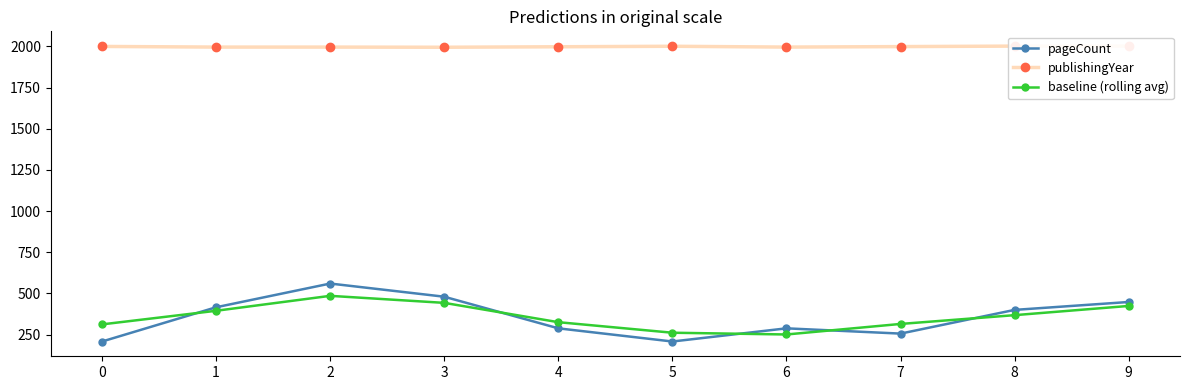

Which series changed the most between 6 and 7?

baseline (rolling avg)